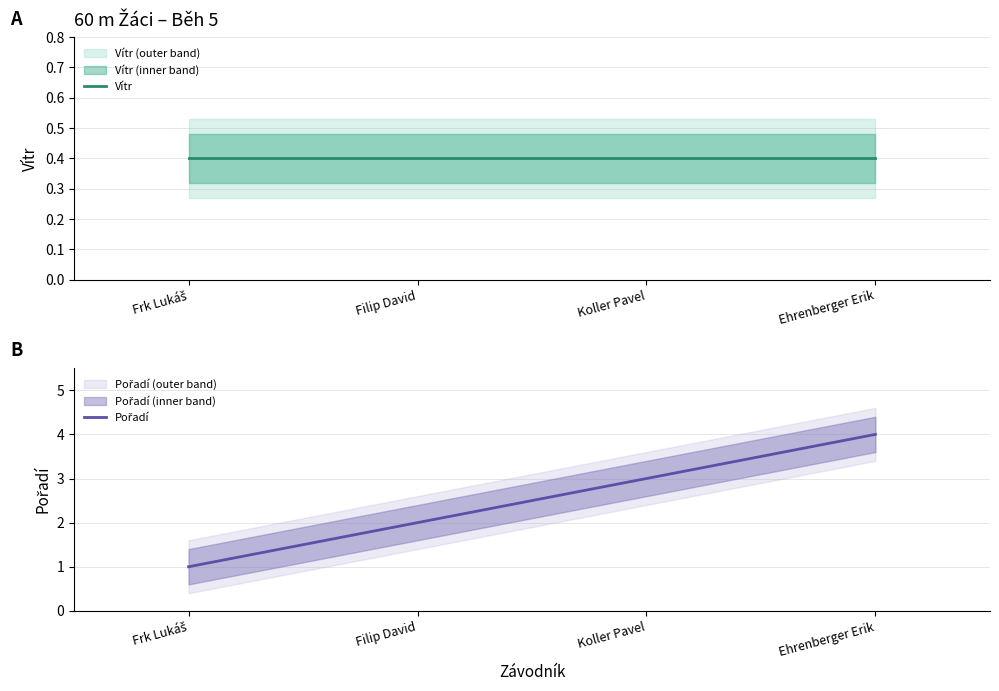

True or false: Pořadí and Vítr intersect in this chart.

False